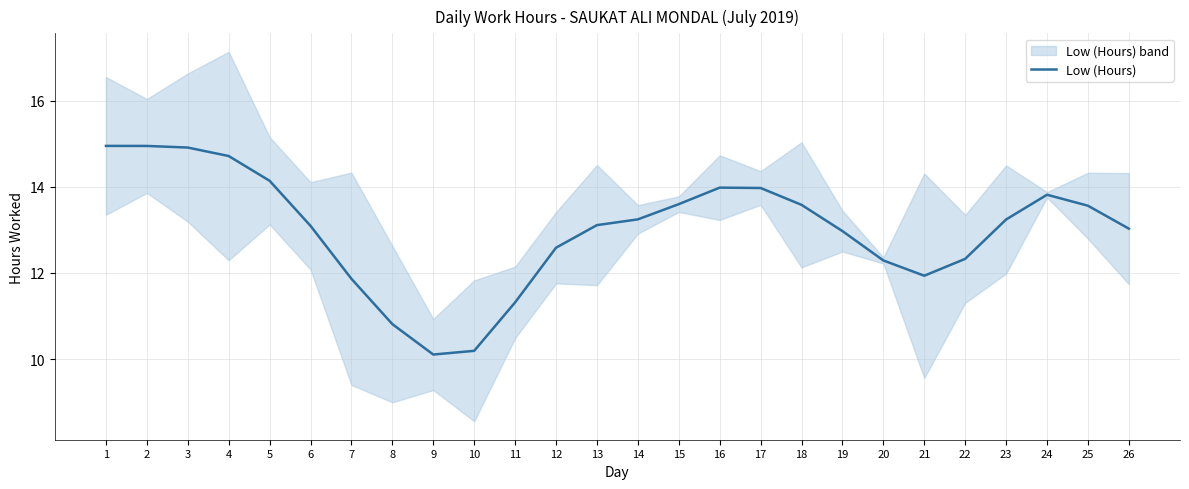

How many data points are above 13?

16